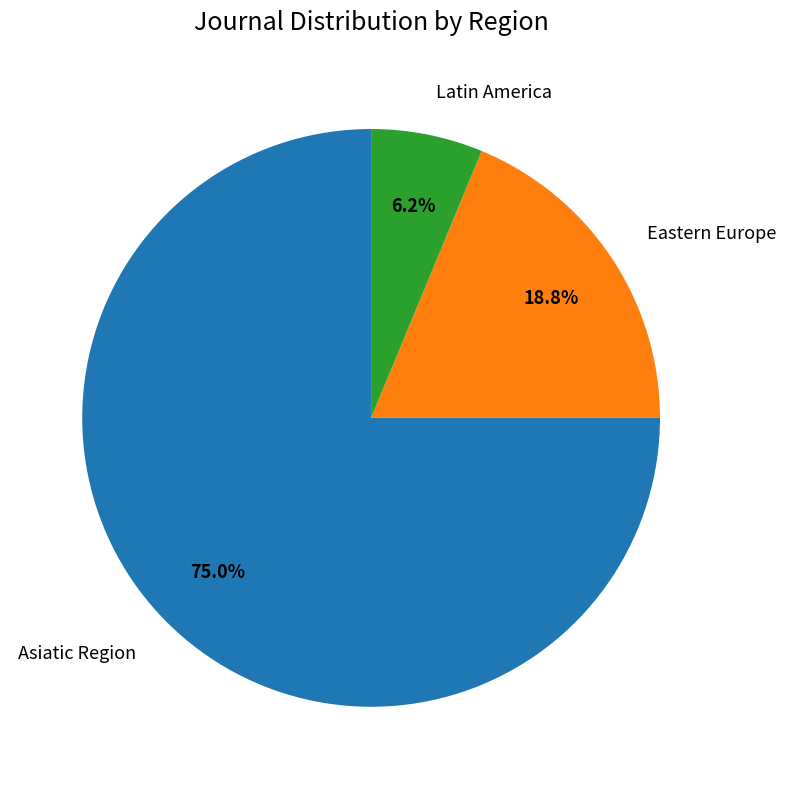

To the nearest percent, what portion does Latin America represent?

6%